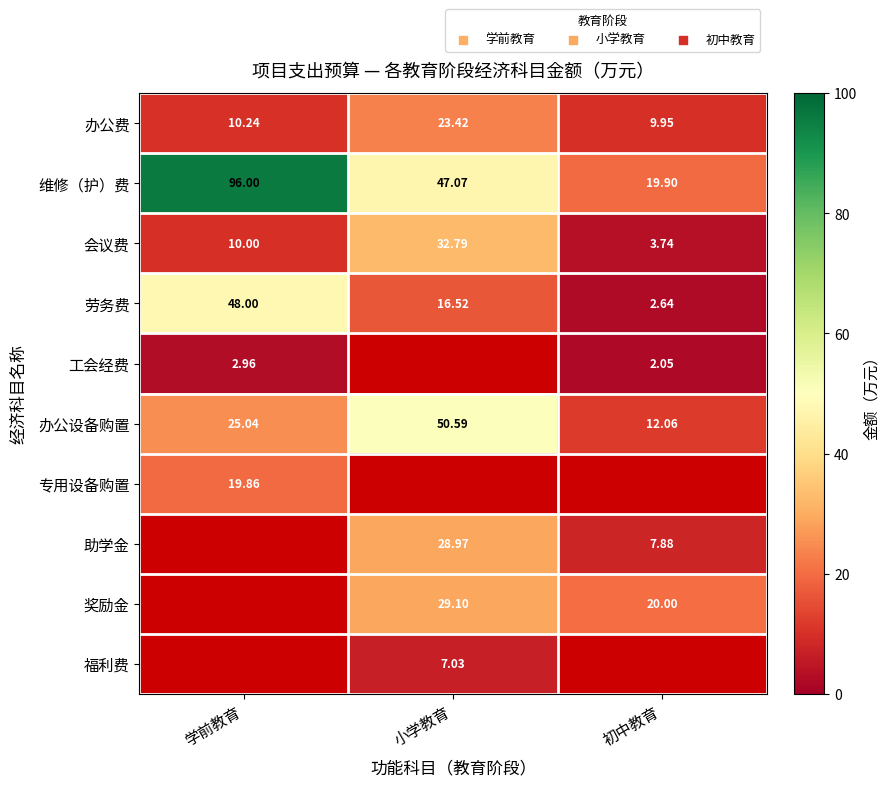

The 会议费 series shows 10.0 at 学前教育. True or false?

True